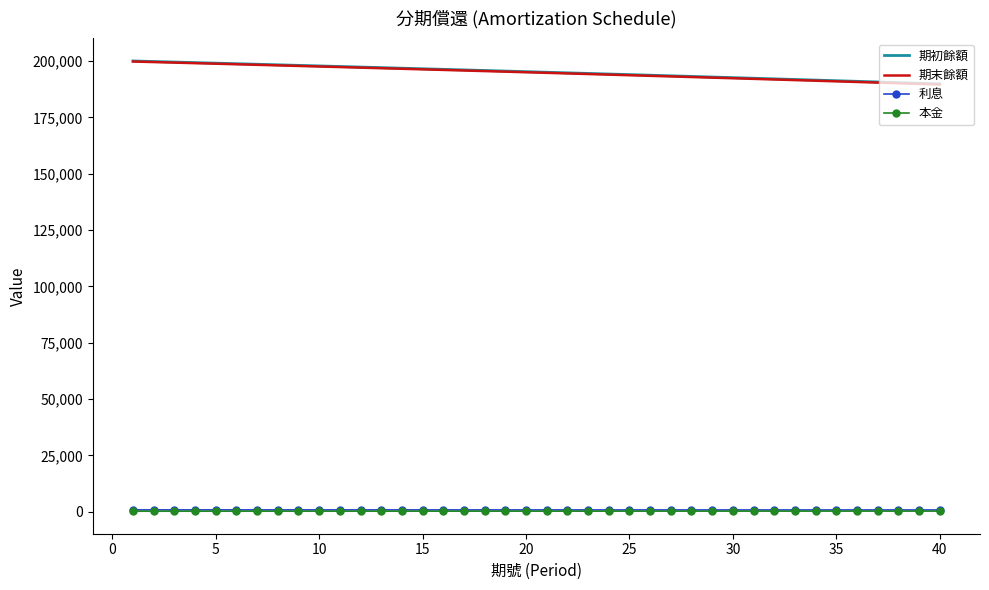

What is the highest value of the 期初餘額 series?

200000.0